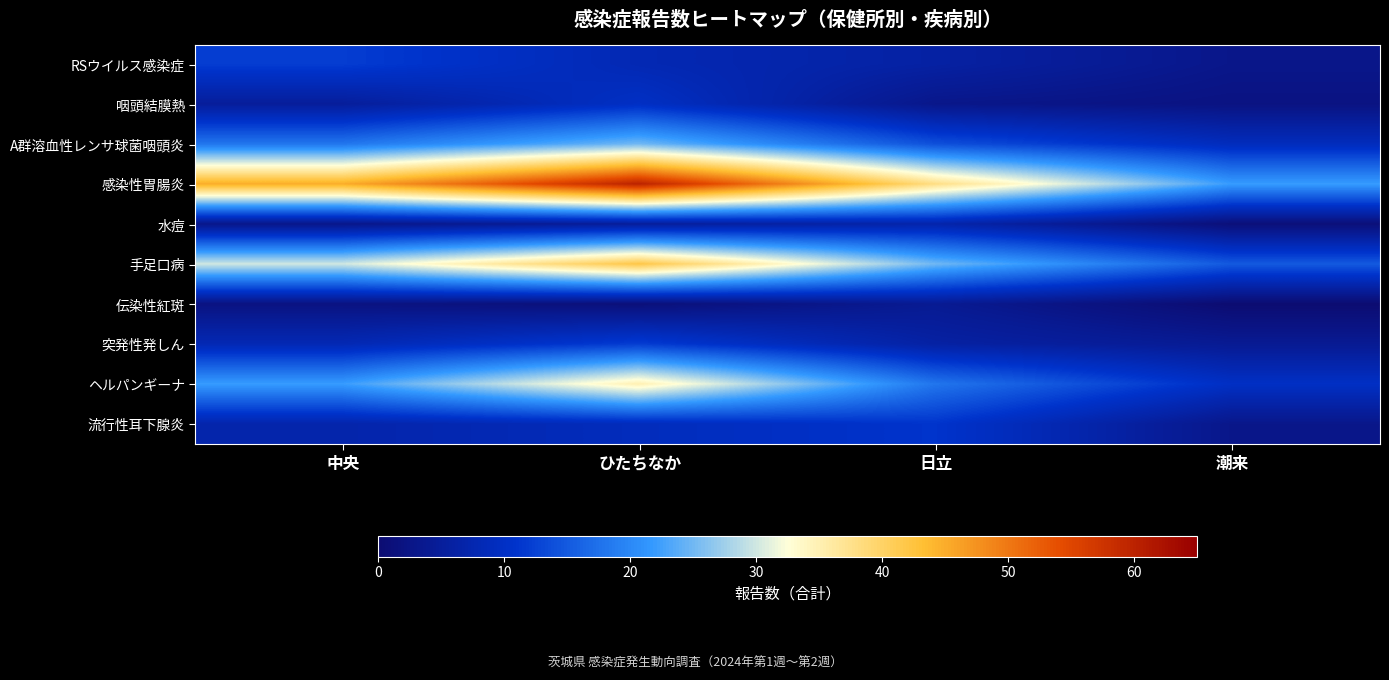

Reading right to left, what are all the values shown in this chart?

RSウイルス感染症: 潮来=3	日立=6	ひたちなか=8	中央=12
咽頭結膜熱: 潮来=2	日立=3	ひたちなか=10	中央=5
A群溶血性レンサ球菌咽頭炎: 潮来=9	日立=14	ひたちなか=25	中央=18
感染性胃腸炎: 潮来=22	日立=38	ひたちなか=60	中央=45
水痘: 潮来=1	日立=7	ひたちなか=5	中央=3
手足口病: 潮来=15	日立=25	ひたちなか=42	中央=30
伝染性紅斑: 潮来=0	日立=4	ひたちなか=1	中央=2
突発性発しん: 潮来=4	日立=6	ひたちなか=12	中央=8
ヘルパンギーナ: 潮来=10	日立=18	ひたちなか=35	中央=22
流行性耳下腺炎: 潮来=3	日立=11	ひたちなか=9	中央=7